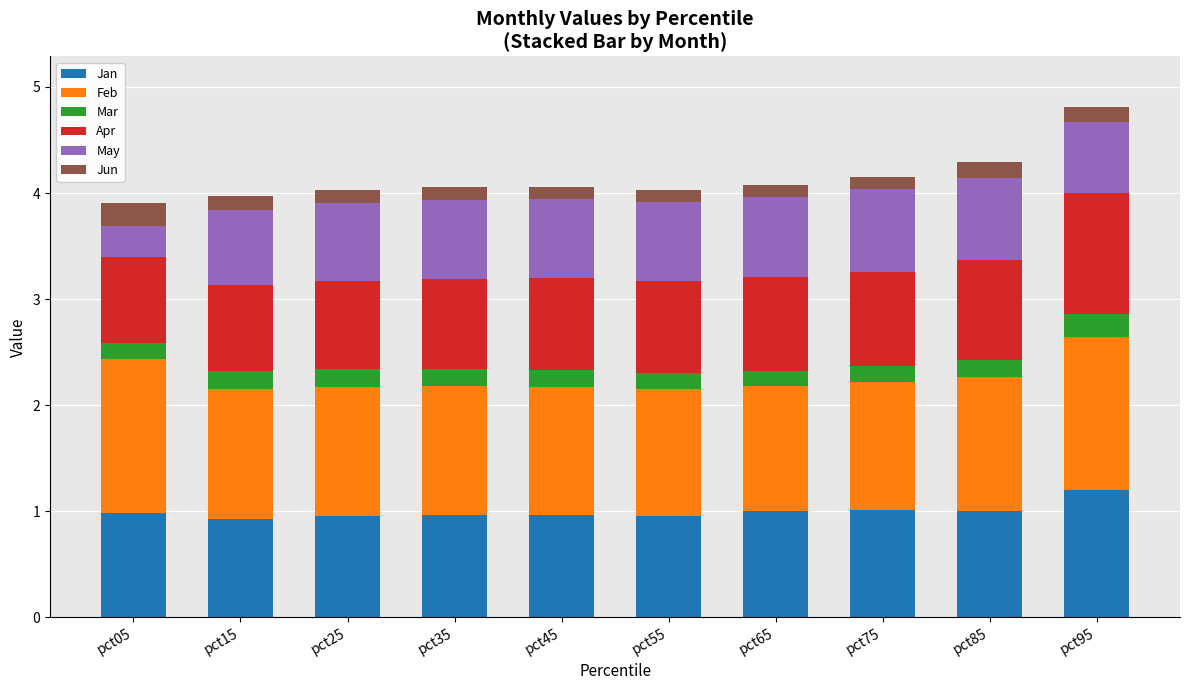

What is the minimum value for Jan?

0.9